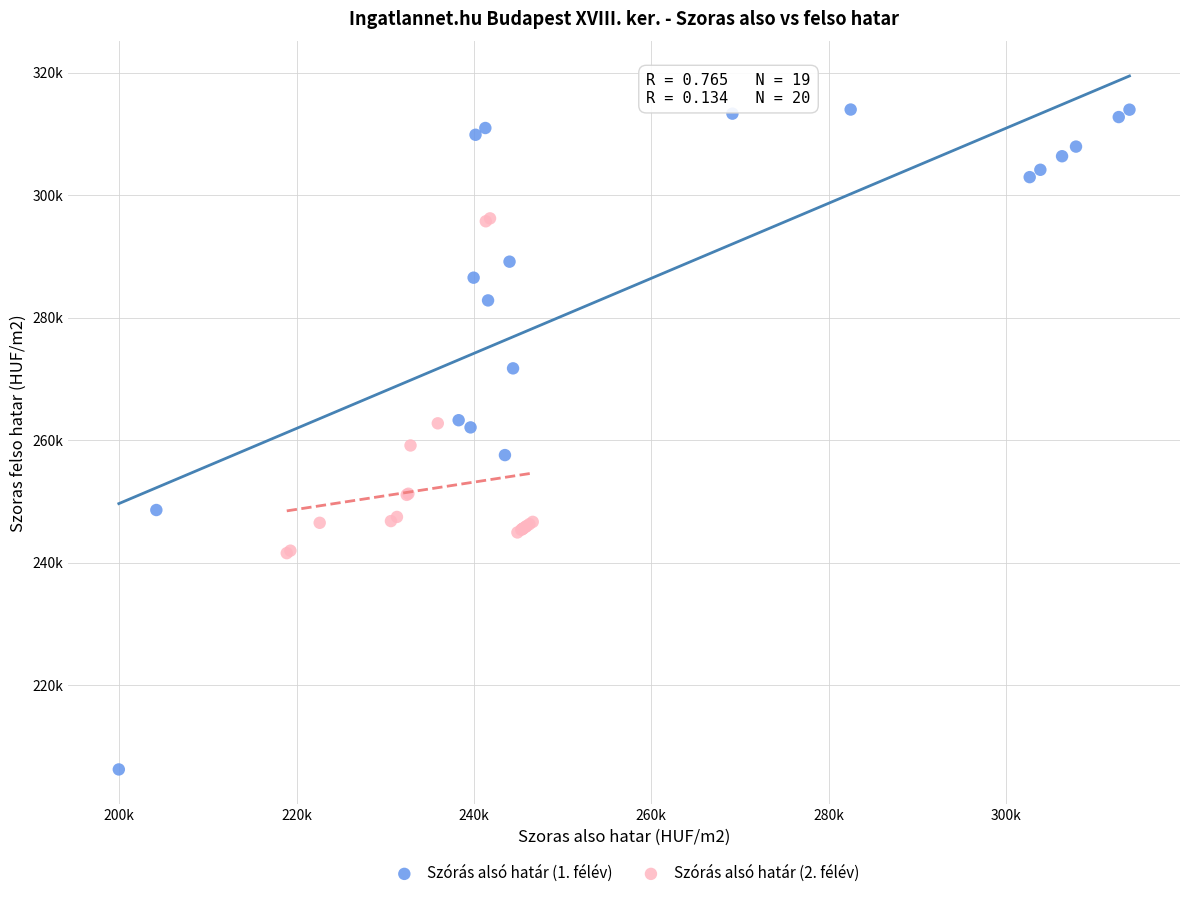

Which series has the largest Y range (max minus min)?

Szórás alsó határ (1. félév)